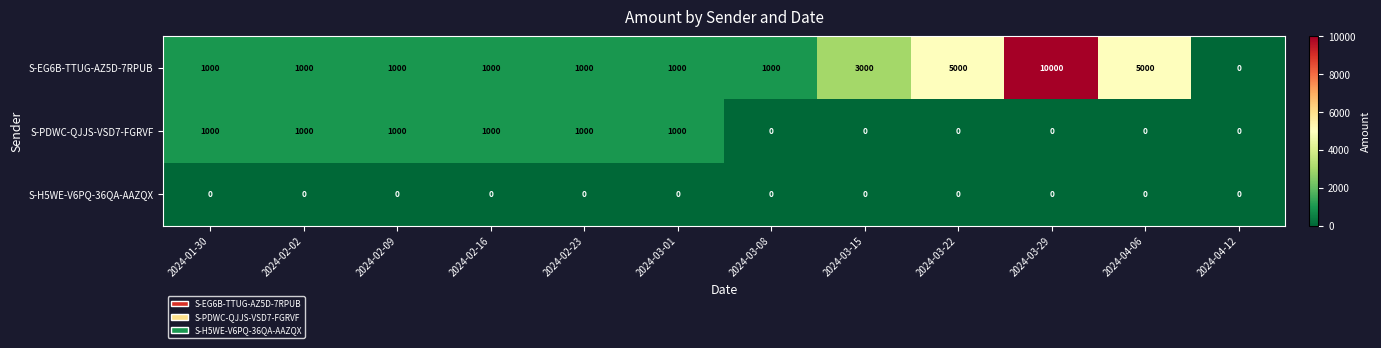

Count the number of data series in this chart.

3